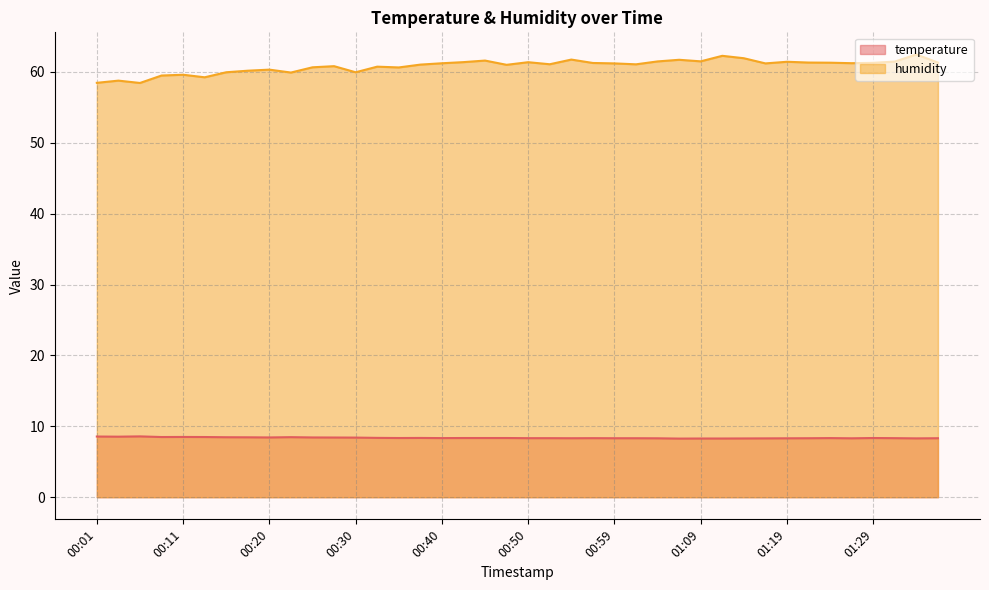

True or false: temperature and humidity cross at least once.

False